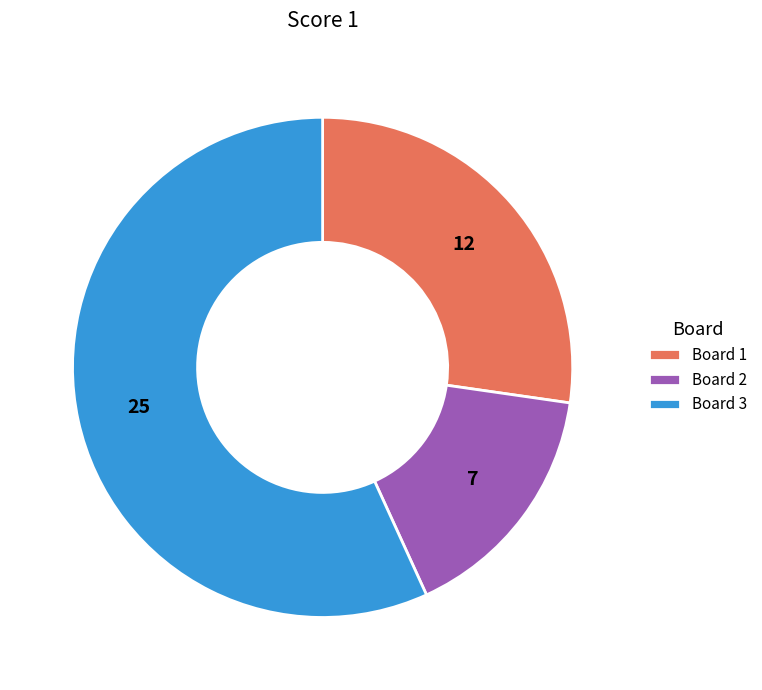

Is the sum of Board 3 and Board 2 greater than half?

Yes